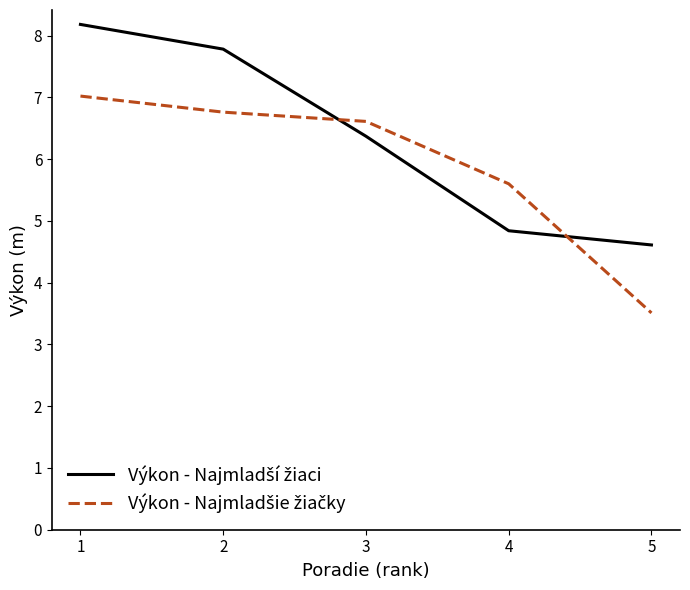

What is the total value across all series at 4?

10.4